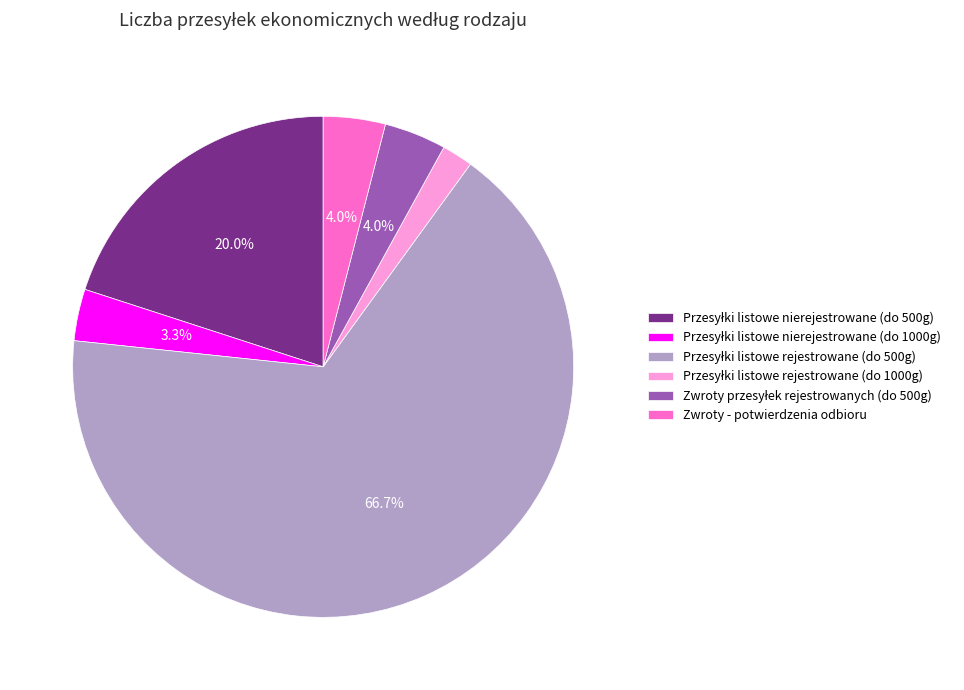

Is Zwroty - potwierdzenia odbioru the majority of the pie?

No